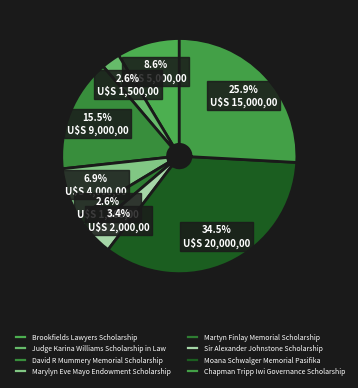

What is the change in value from Brookfields Lawyers Scholarship to David R Mummery Memorial Scholarship?

+4000